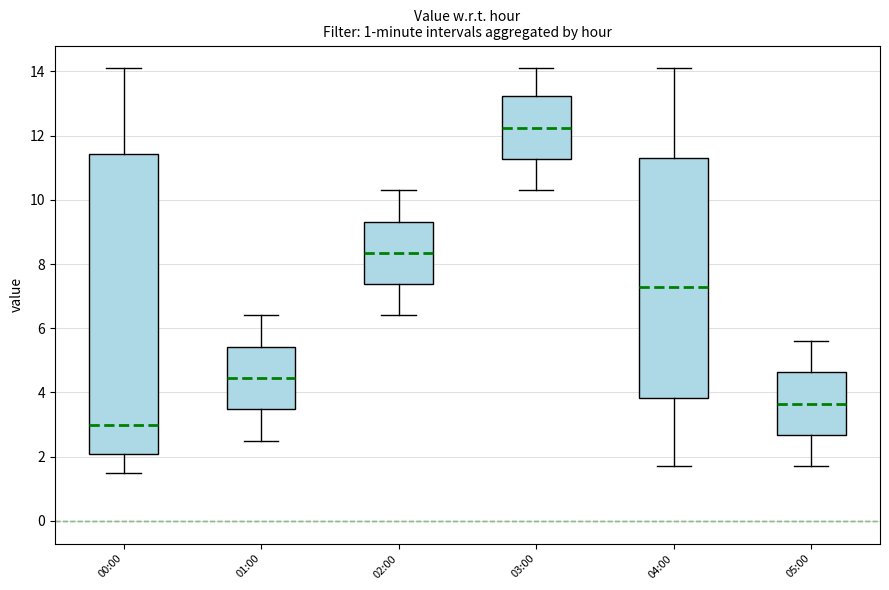

Which box has the highest median line?

03:00